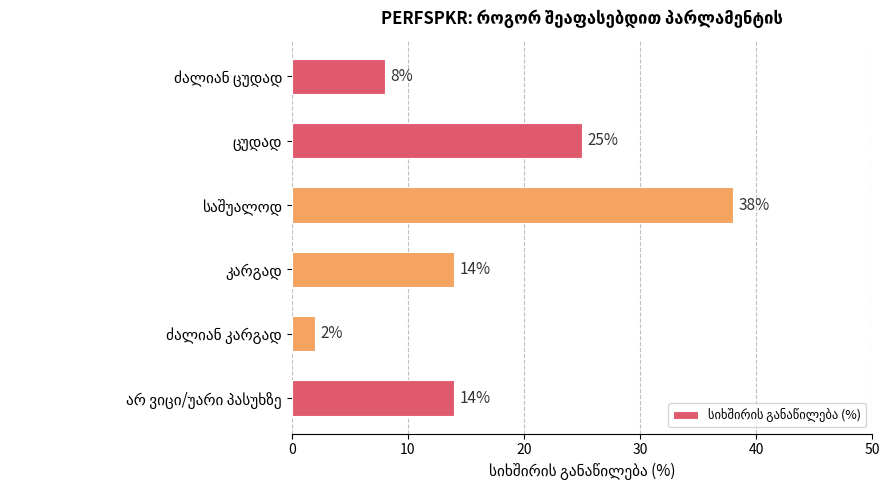

Does the chart contain stacked bars?

No